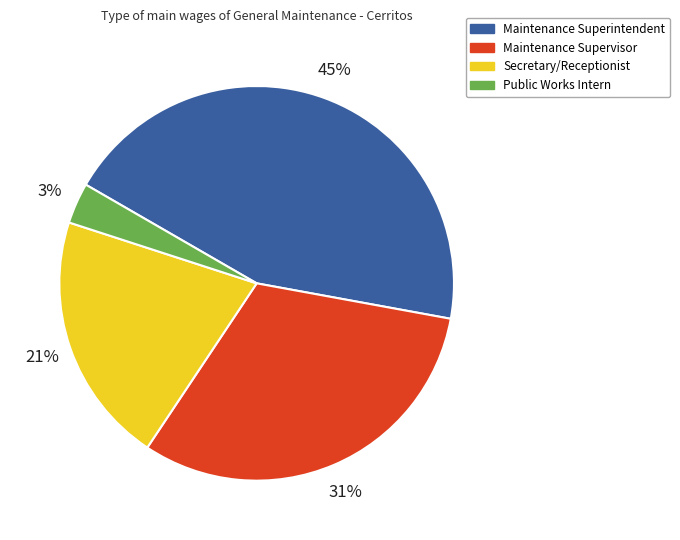

To the nearest percent, what is the average slice percentage?

25%